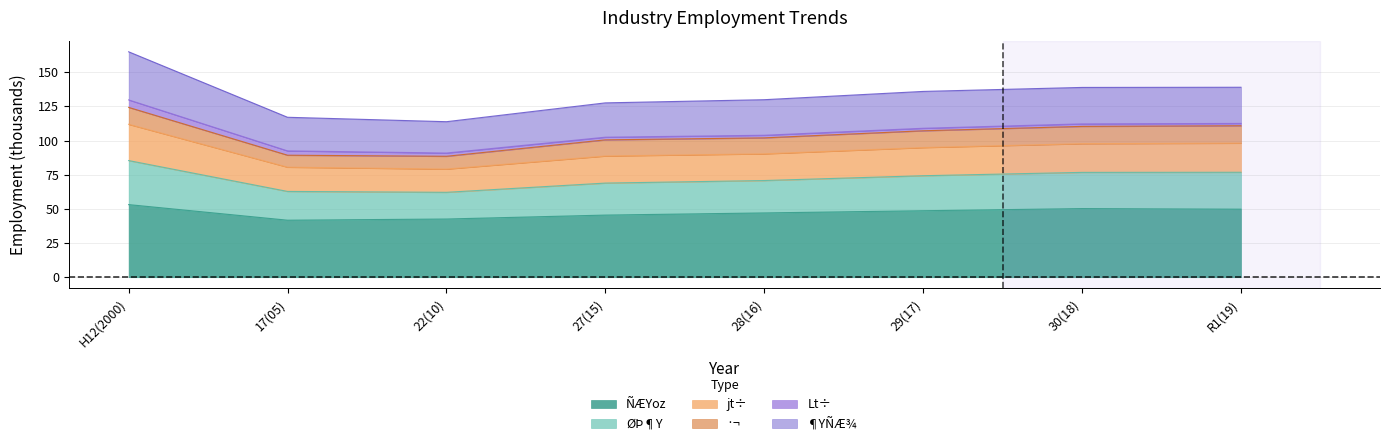

True or false: ØÞ¶Y and jt÷ cross at least once.

False